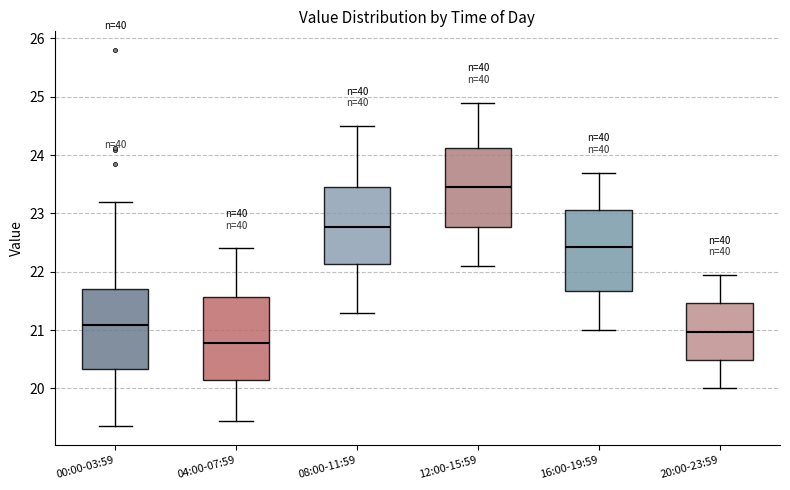

Reading left to right, read every box against the y-axis: the position of its median line, the range the box covers, and the ends of its whiskers. The values are not printed on the chart, so give them approximately, as read against the axis.

00:00-03:59: median 21.1, box 20.3 to 21.7, whiskers 19.4 to 23.2
04:00-07:59: median 20.8, box 20.1 to 21.6, whiskers 19.5 to 22.4
08:00-11:59: median 22.8, box 22.1 to 23.5, whiskers 21.3 to 24.5
12:00-15:59: median 23.5, box 22.8 to 24.1, whiskers 22.1 to 24.9
16:00-19:59: median 22.4, box 21.7 to 23.1, whiskers 21.0 to 23.7
20:00-23:59: median 21.0, box 20.5 to 21.5, whiskers 20.0 to 22.0